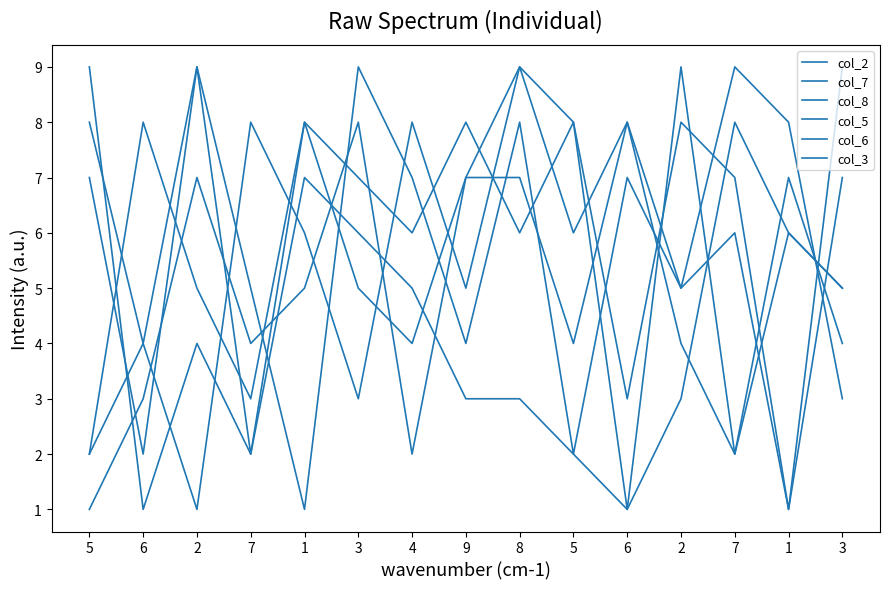

List the labels in order of col_6 value, smallest first.

2, 1, 5, 3, 6, 6, 9, 1, 7, 7, 4, 5, 2, 8, 3